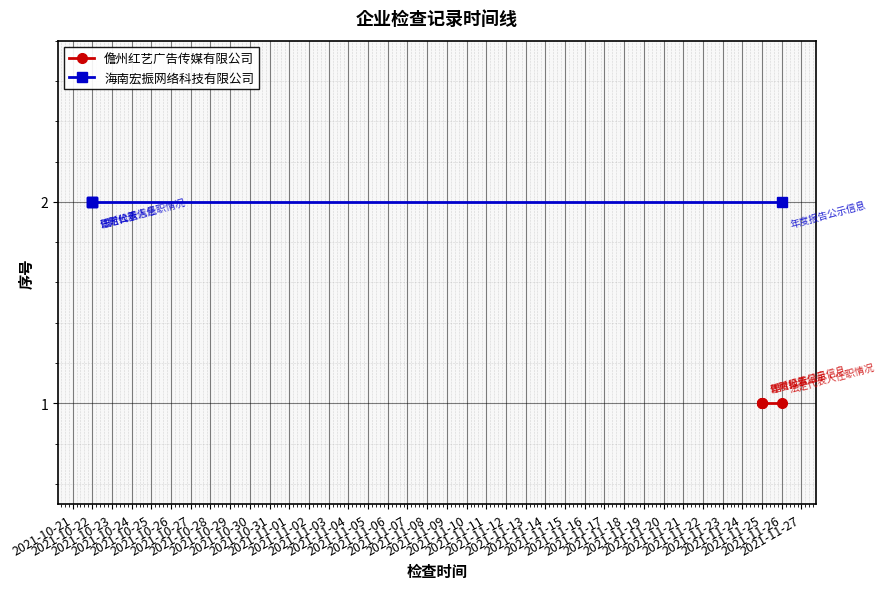

True or false: 海南宏振网络科技有限公司 and 儋州红艺广告传媒有限公司 cross at least once.

False